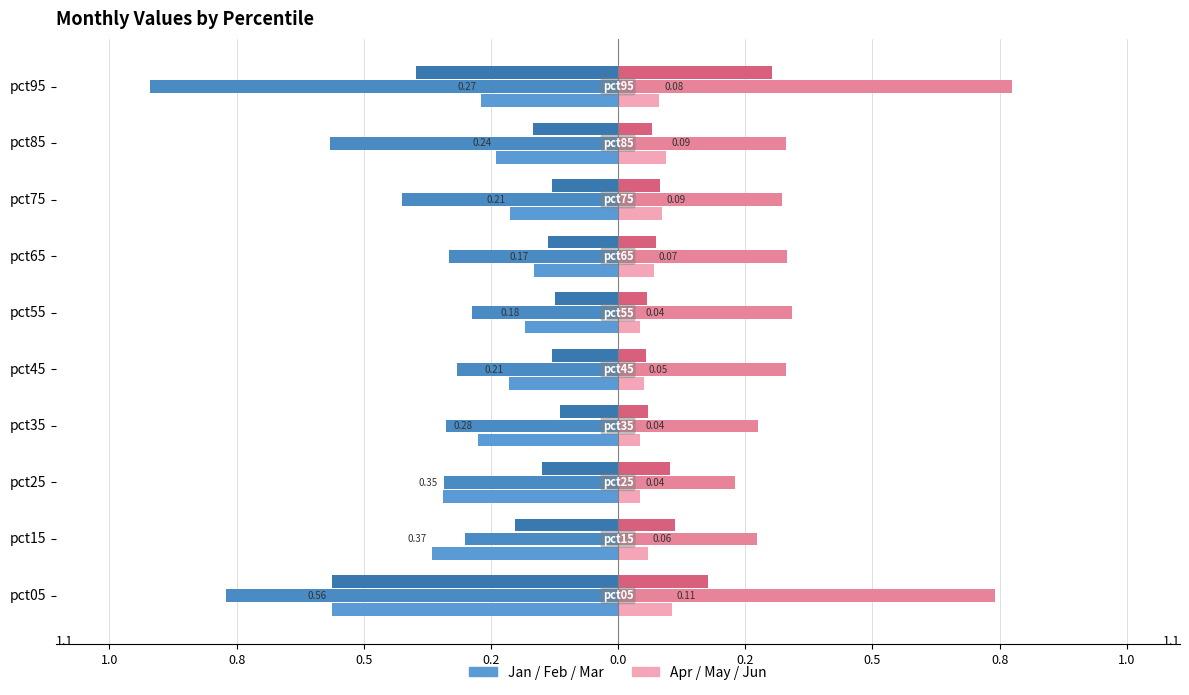

What is the difference between the second highest and second lowest values in the Jan series?

0.2